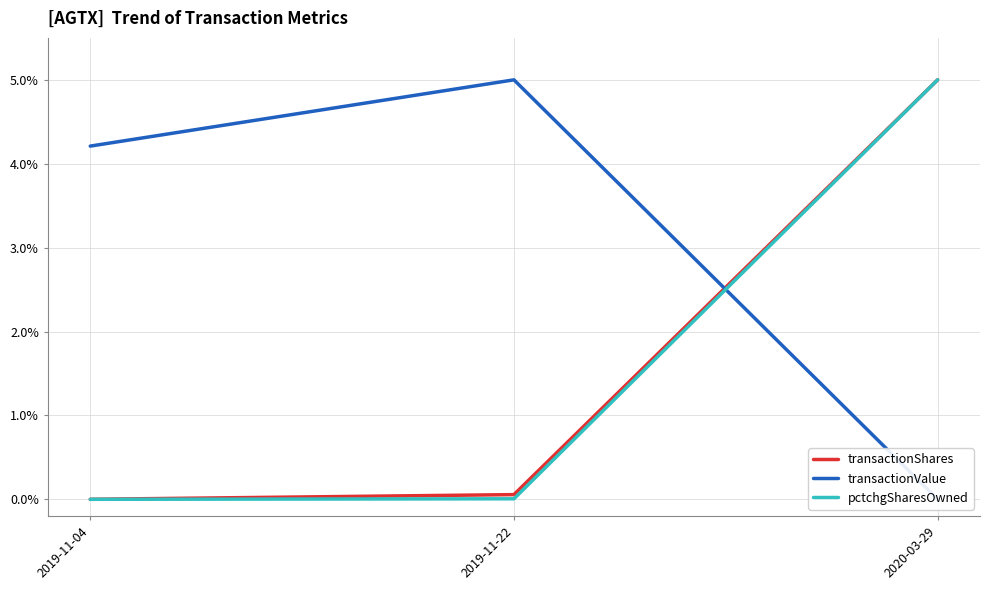

Is the value of transactionValue at 2019-11-04 greater than the value of transactionShares at 2020-03-29?

No